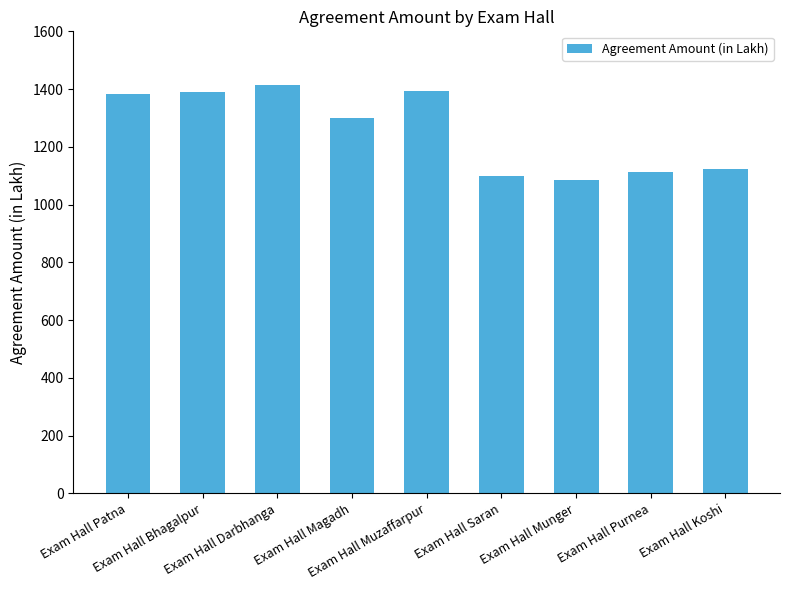

What position from the right is Exam Hall Bhagalpur?

8